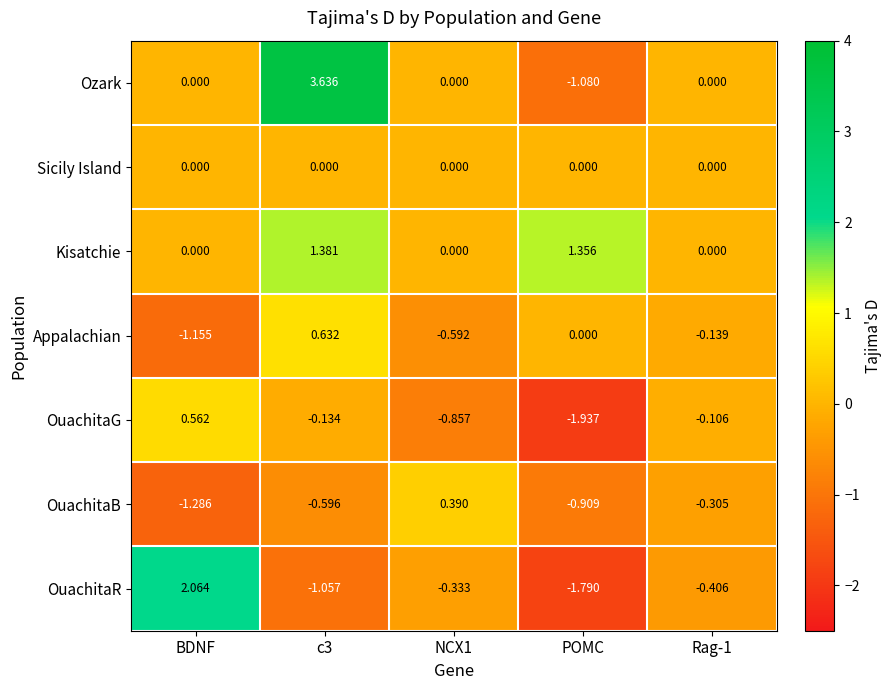

Which series has the largest total across all categories?

Kisatchie